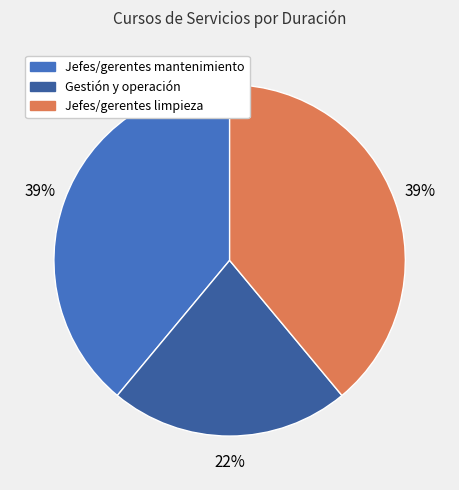

Which slice is the smallest?

Gestión y operación